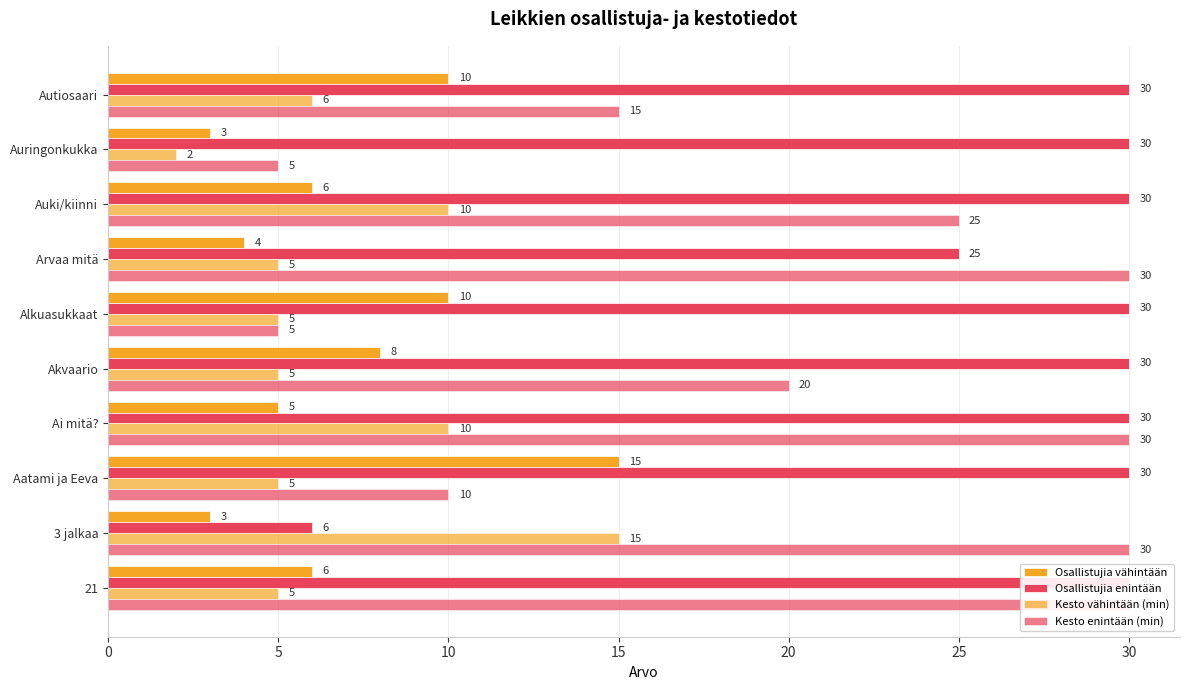

How many data points in Kesto enintään (min) are above 25?

4